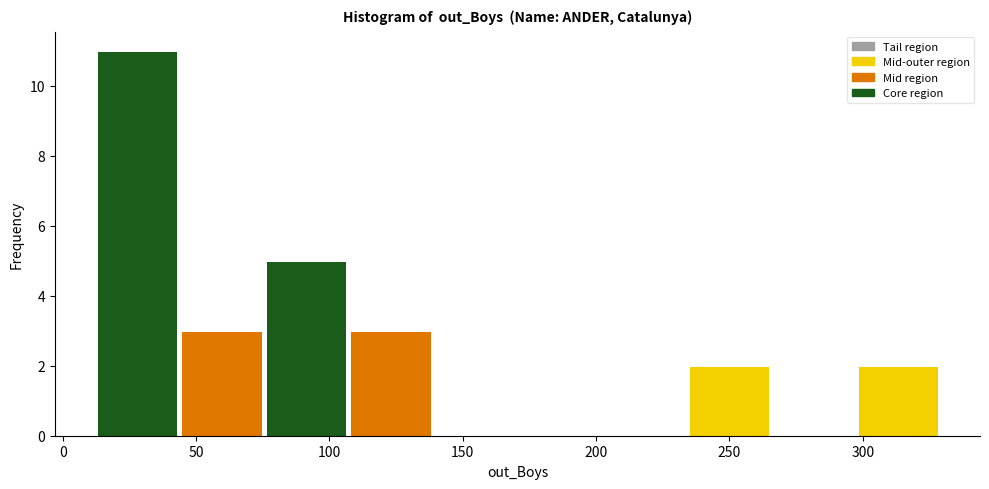

What is the height of the bar covering 45 to 75 on the x-axis? Neither the bar edges nor the heights are printed on the chart, so give them approximately, as read against the axes.

3